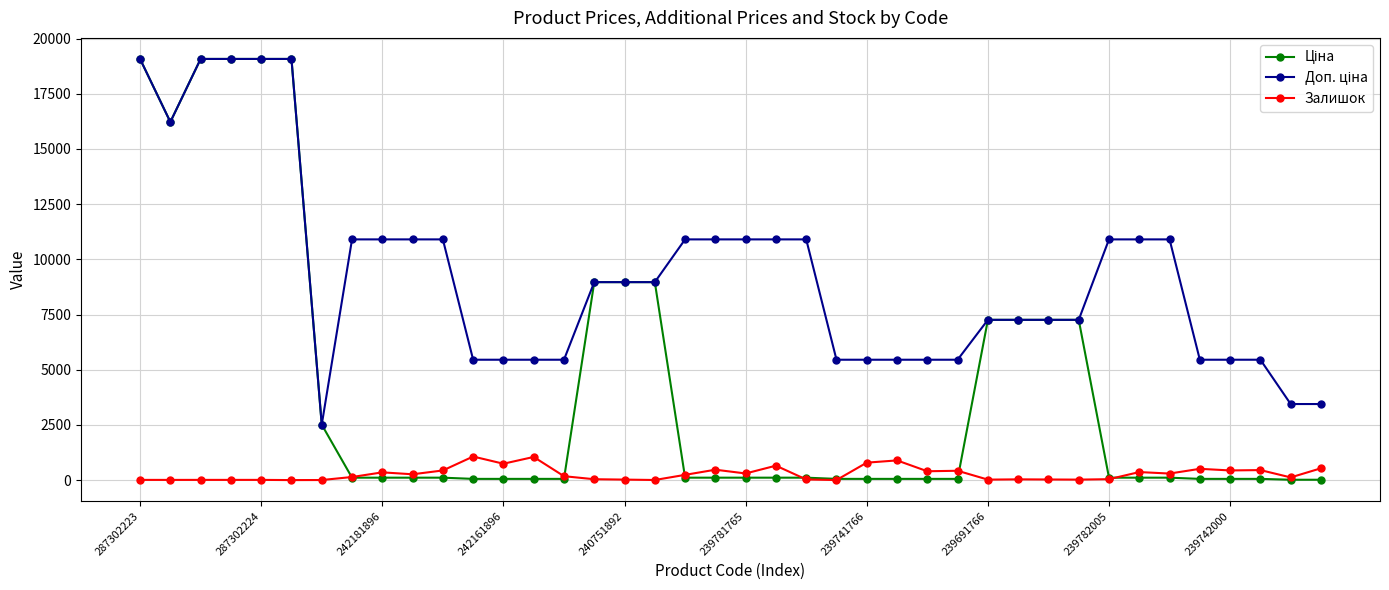

True or false: Залишок has more than 1 points higher than both neighbors.

True